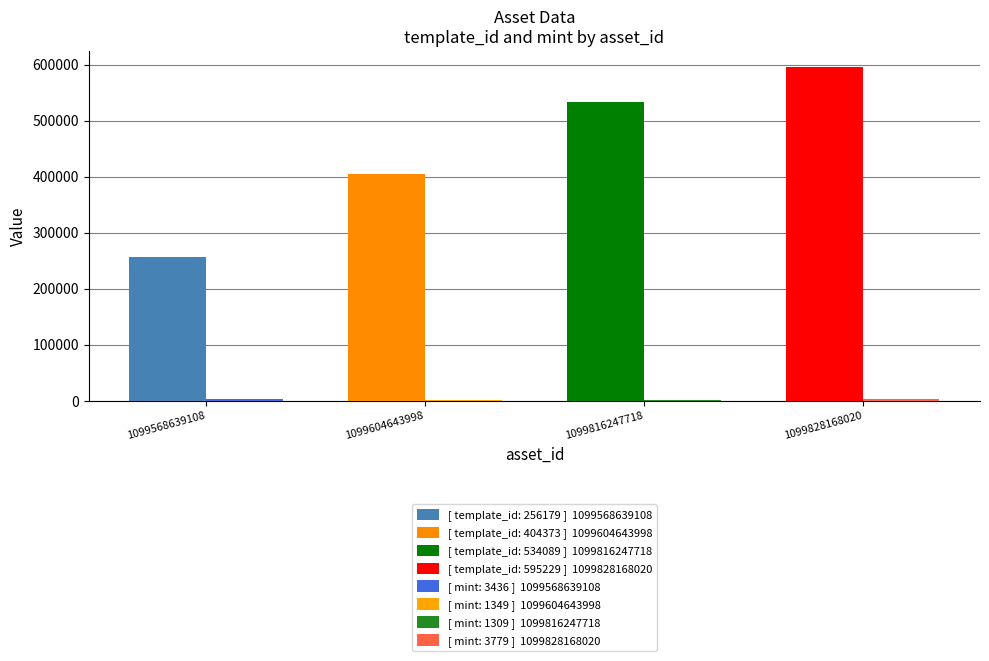

What is the maximum value shown in the chart?

595229